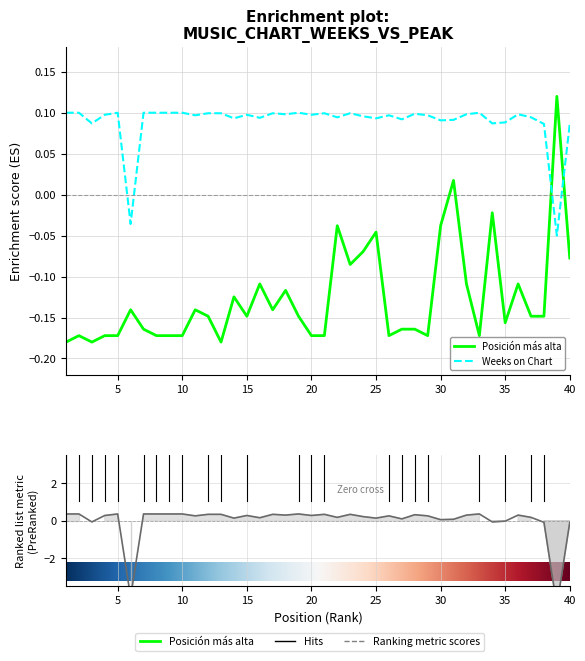

True or false: Posicion_mas_alta and Weeks_on_Chart cross at least once.

True